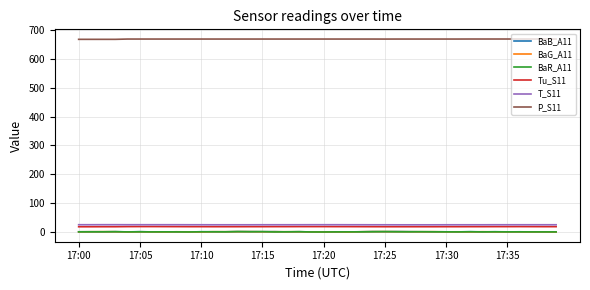

Which series has the largest total across all categories?

P_S11